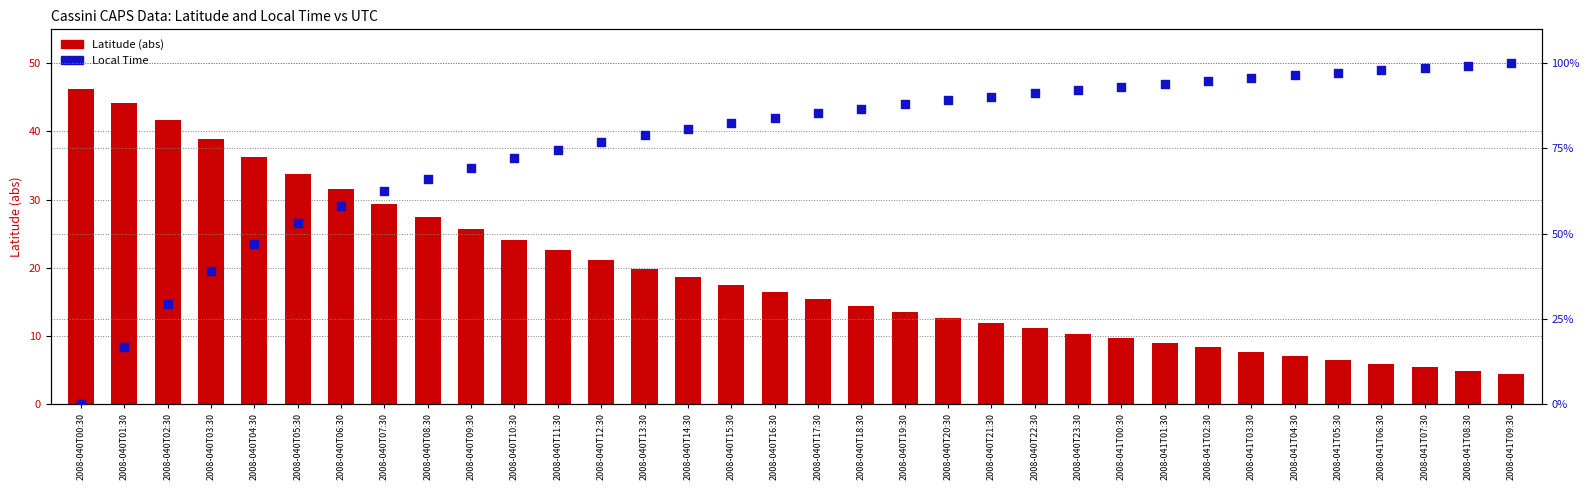

What are all the series names shown in the legend?

Latitude (abs), Local Time